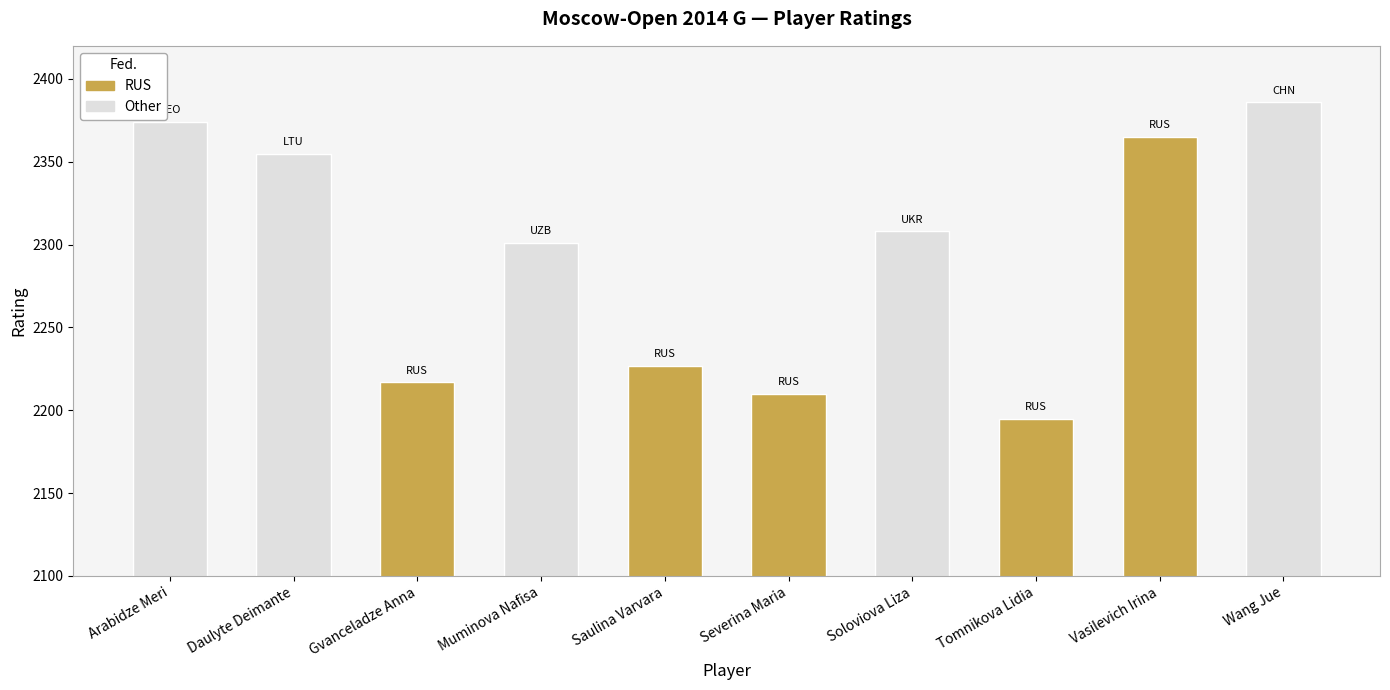

Reading left to right, what are all the values shown in this chart?

RUS: 2217	2227	2210	2195	2365
Other: 2374	2355	2301	2308	2386